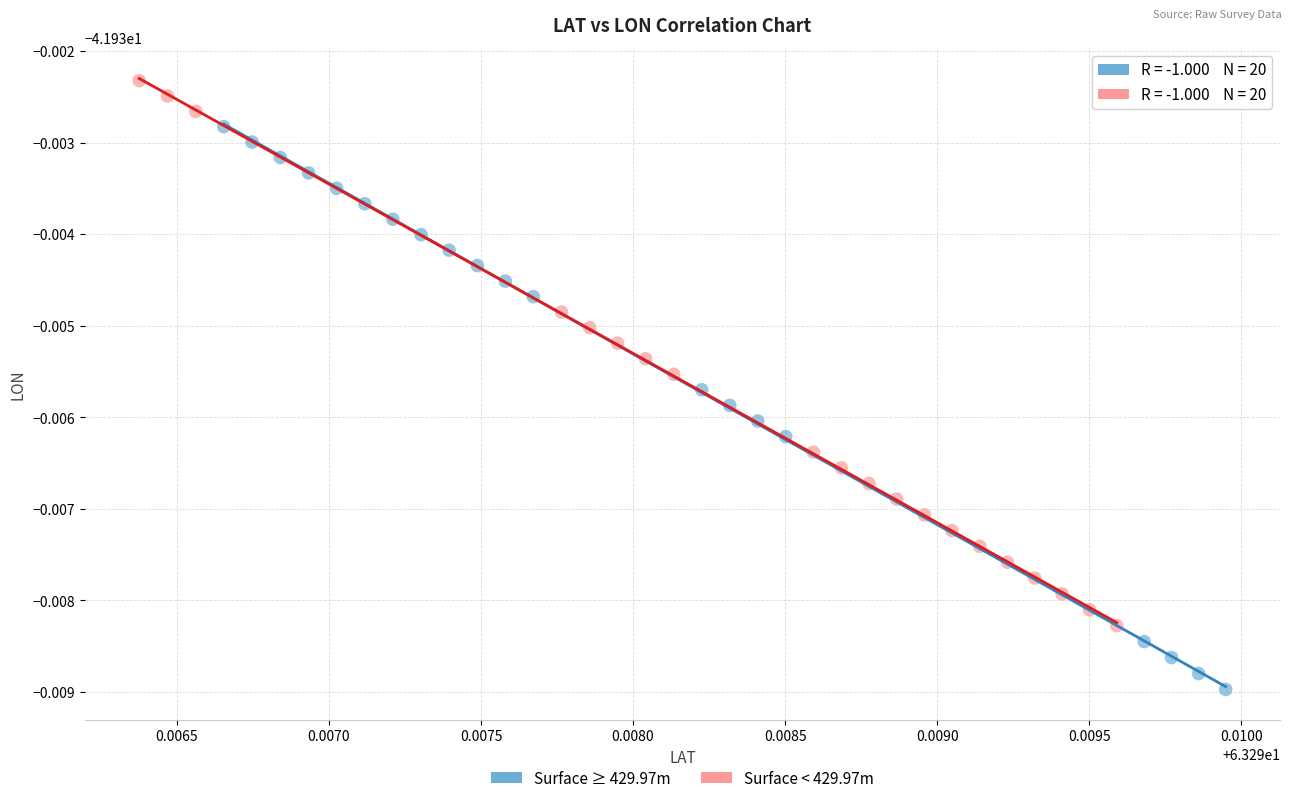

Which series has the largest Y range (max minus min)?

Surface ≥ 429.97m